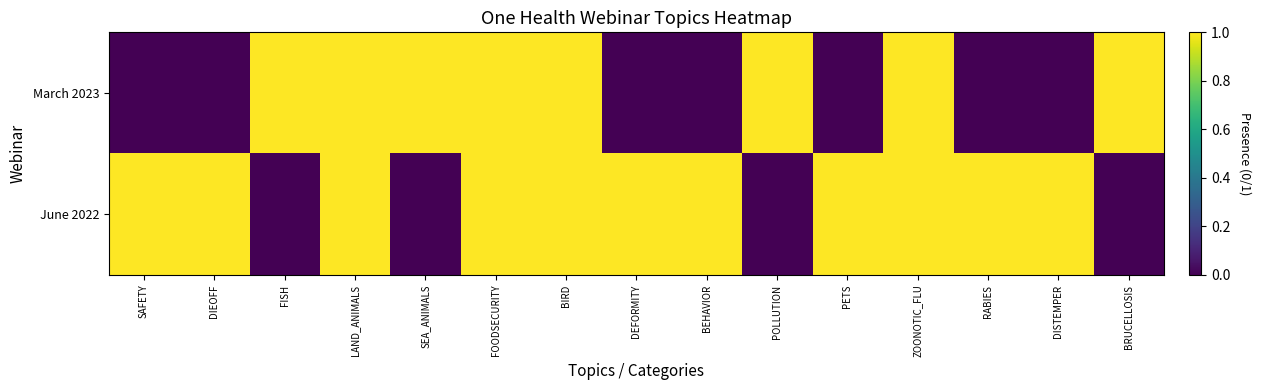

What is the total value across all series at SAFETY?

1